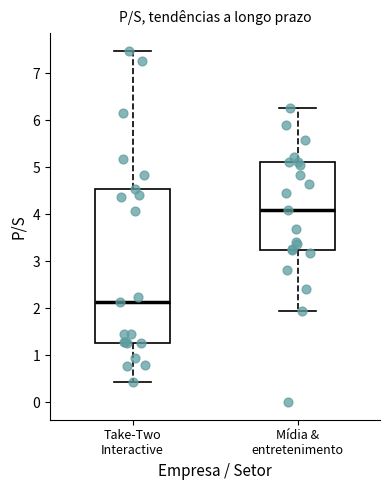

Reading left to right, read every box against the y-axis: the position of its median line, the range the box covers, and the ends of its whiskers. The values are not printed on the chart, so give them approximately, as read against the axis.

Take-Two Interactive: median 2.1, box 1.3 to 4.5, whiskers 0.4 to 7.5
Mídia & entretenimento: median 4.1, box 3.2 to 5.1, whiskers 1.9 to 6.3